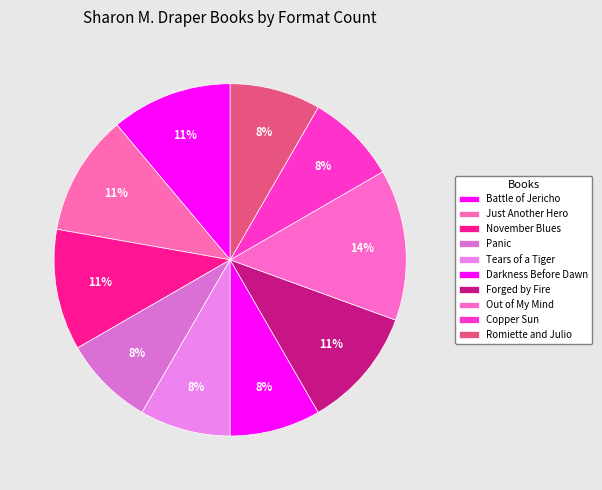

Is Copper Sun the majority of the pie?

No